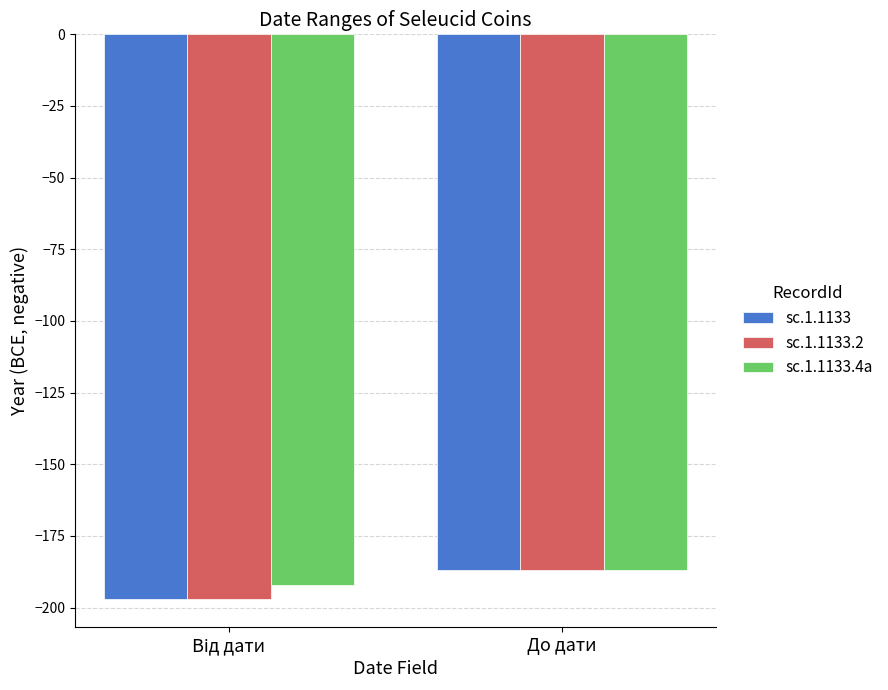

At which label does sc.1.1133.4a reach its peak?

До дати